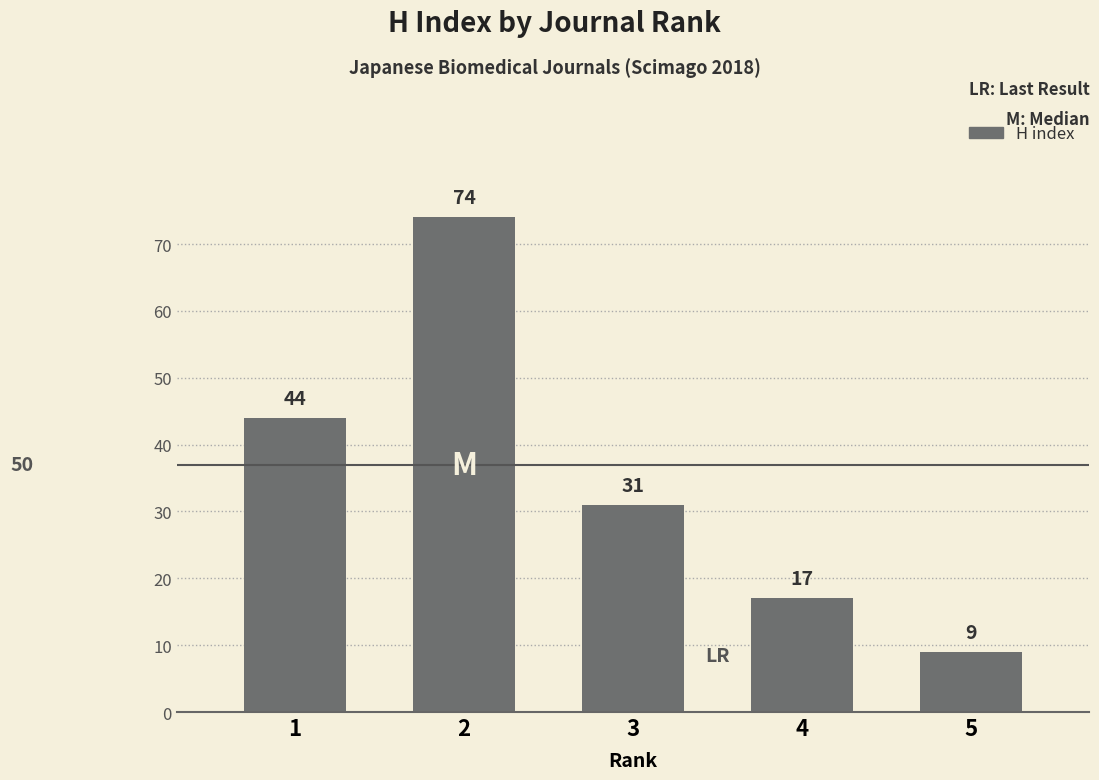

How many values are between 17 and 44?

3